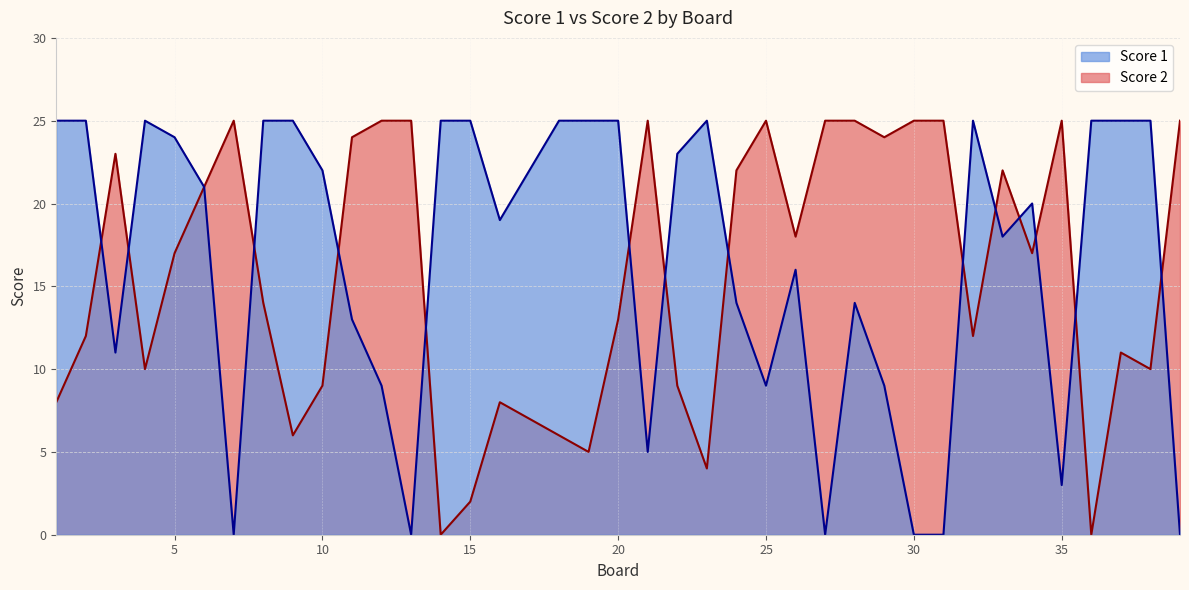

What are all the series names shown in the legend?

Score 1, Score 2